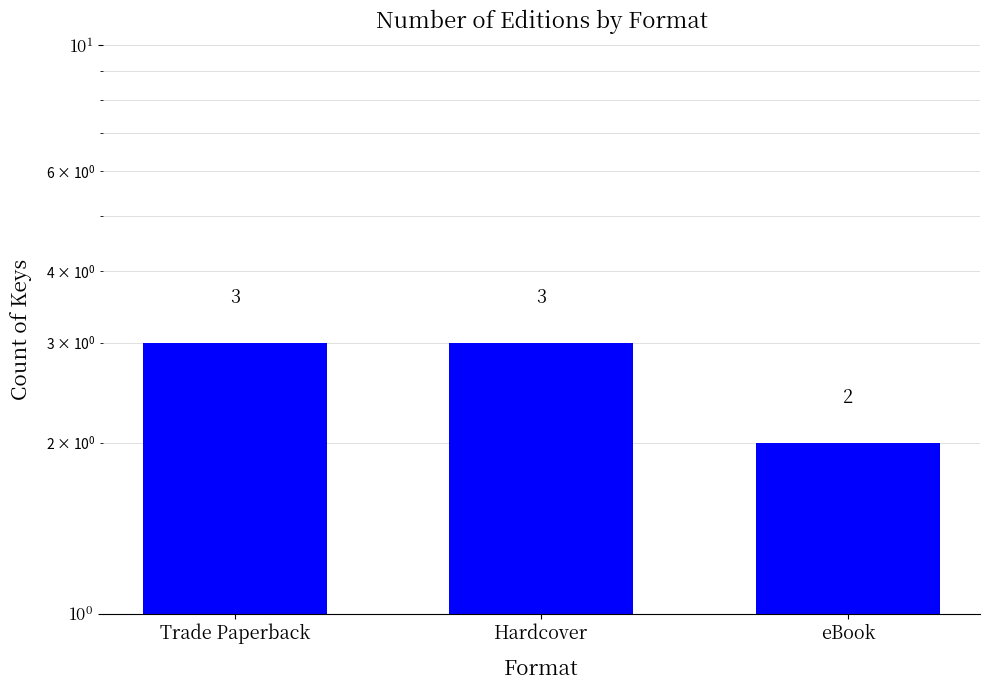

At which label is the value closest to 2?

eBook